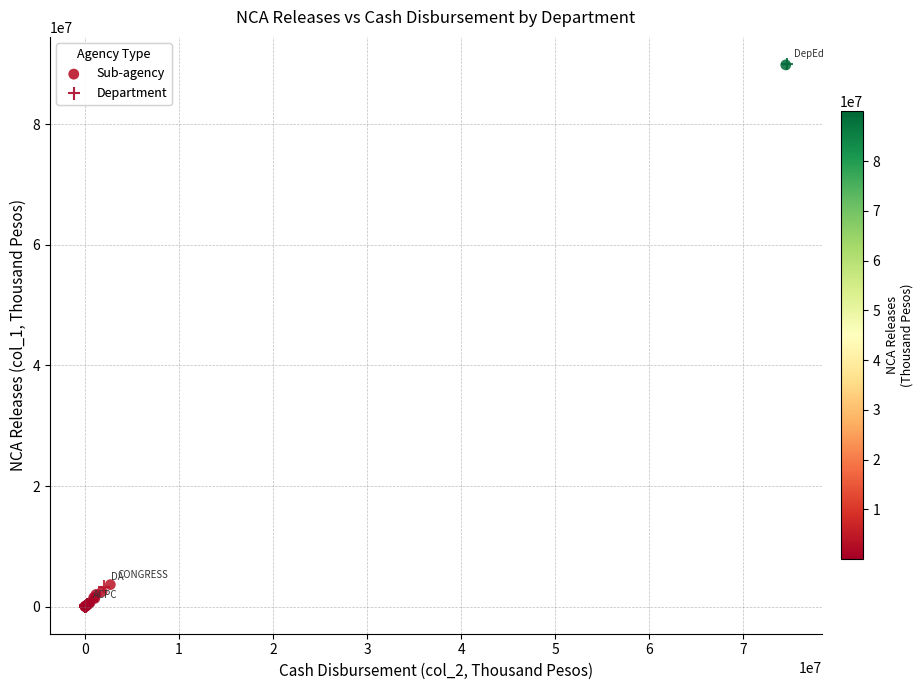

What are all the series names shown in the legend?

Sub-agency, Department